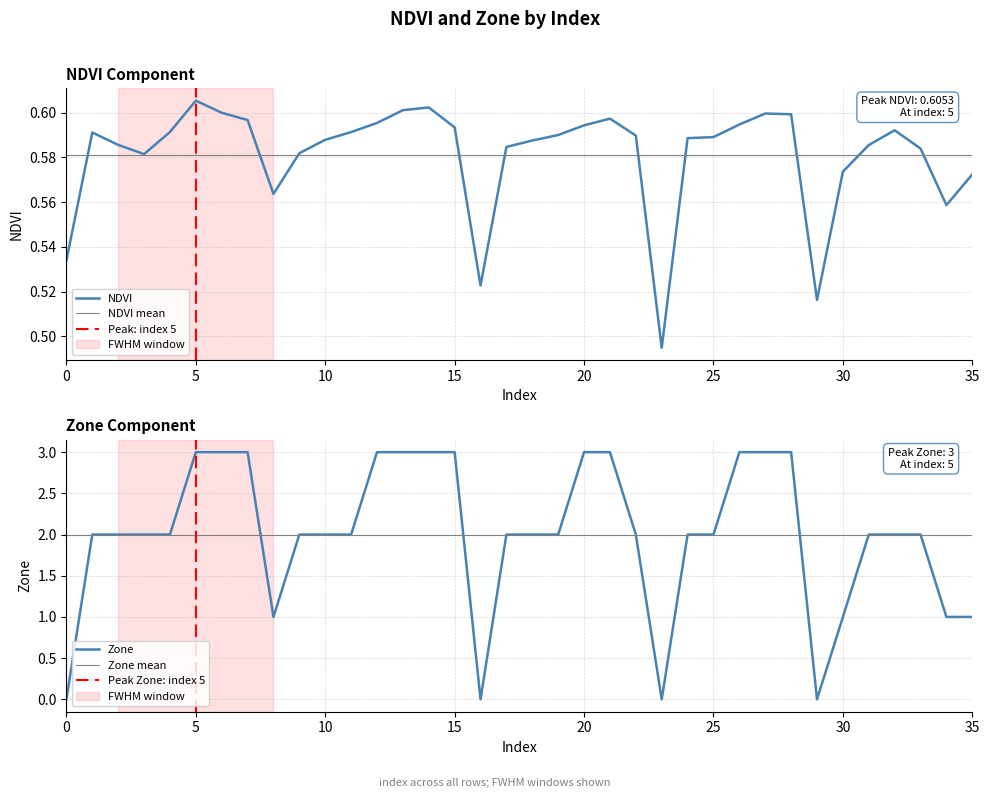

What is the total value across all series at 15?

3.6